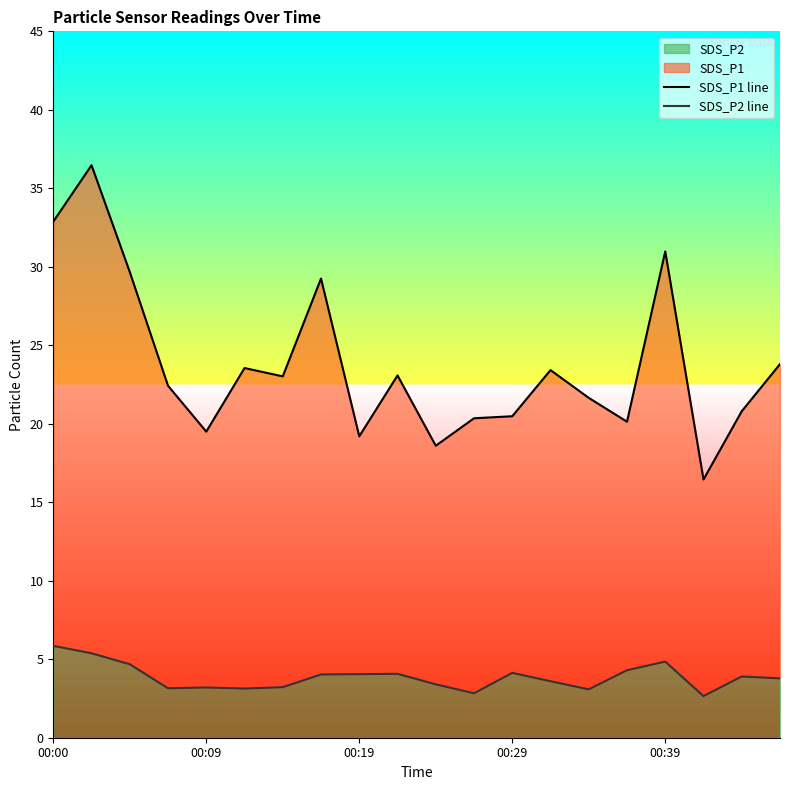

True or false: SDS_P1 line has more than 1 interior local peaks.

True